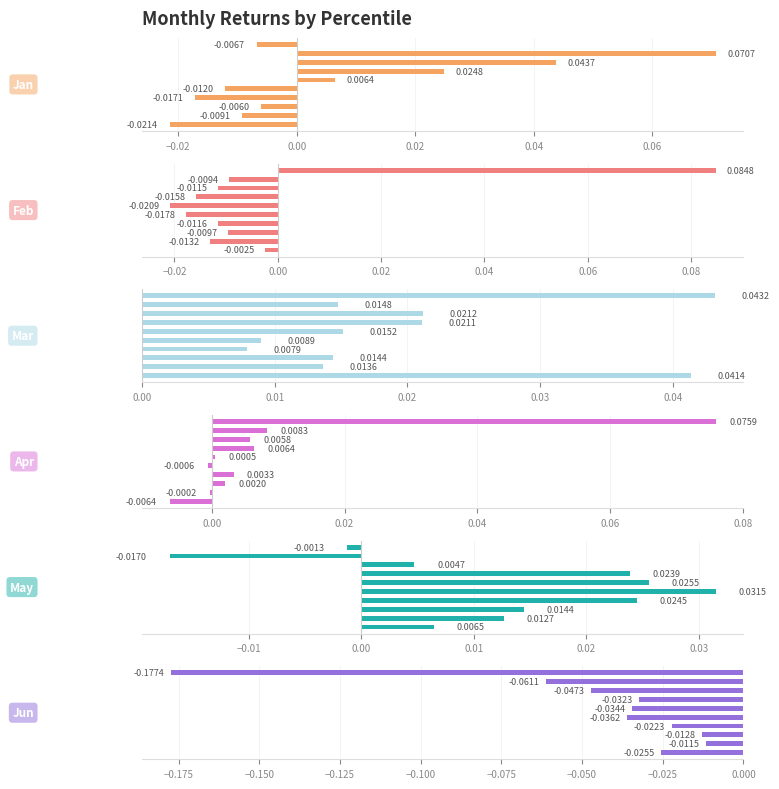

Reading left to right, list all the values displayed in this chart.

Jan: -0.0	-0.0	-0.0	-0.0	-0.0	0.0	0.0	0.0	0.1	-0.0
Feb: -0.0	-0.0	-0.0	-0.0	-0.0	-0.0	-0.0	-0.0	-0.0	0.1
Mar: 0.0	0.0	0.0	0.0	0.0	0.0	0.0	0.0	0.0	0.0
Apr: -0.0	-0.0	0.0	0.0	-0.0	0.0	0.0	0.0	0.0	0.1
May: 0.0	0.0	0.0	0.0	0.0	0.0	0.0	0.0	-0.0	-0.0
Jun: -0.0	-0.0	-0.0	-0.0	-0.0	-0.0	-0.0	-0.0	-0.1	-0.2